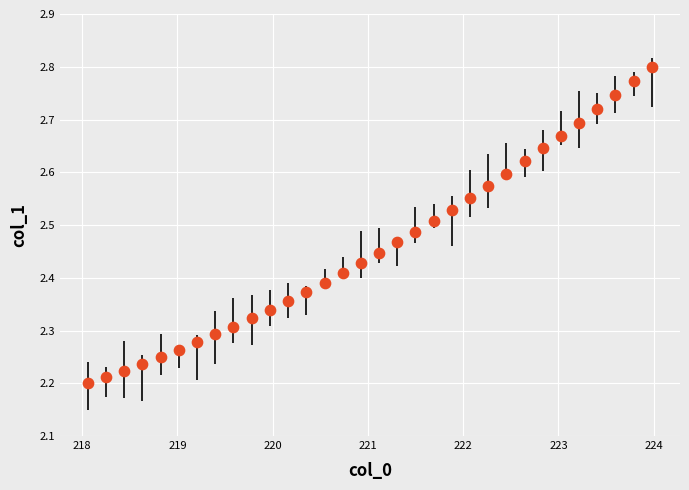

What is the range of X values (max minus min)?

5.9